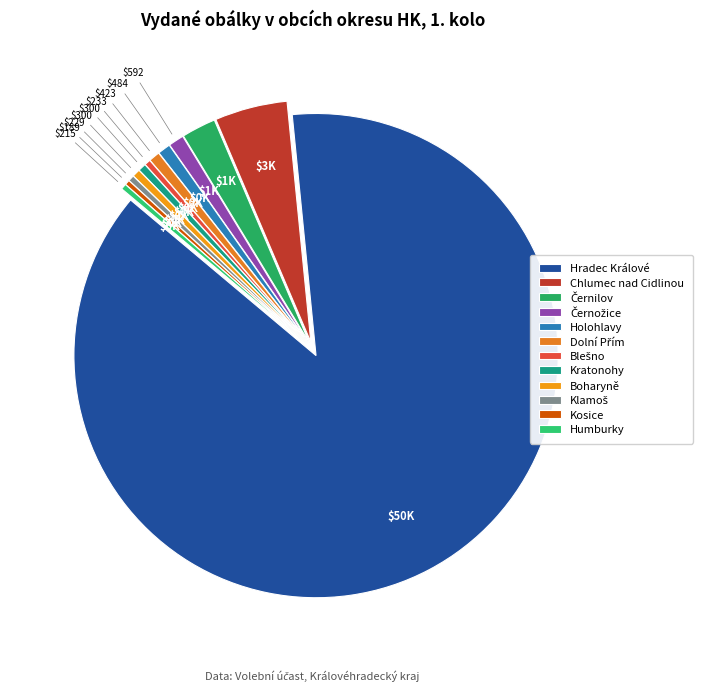

The Kratonohy slice represents 8% of the pie. True or false?

False